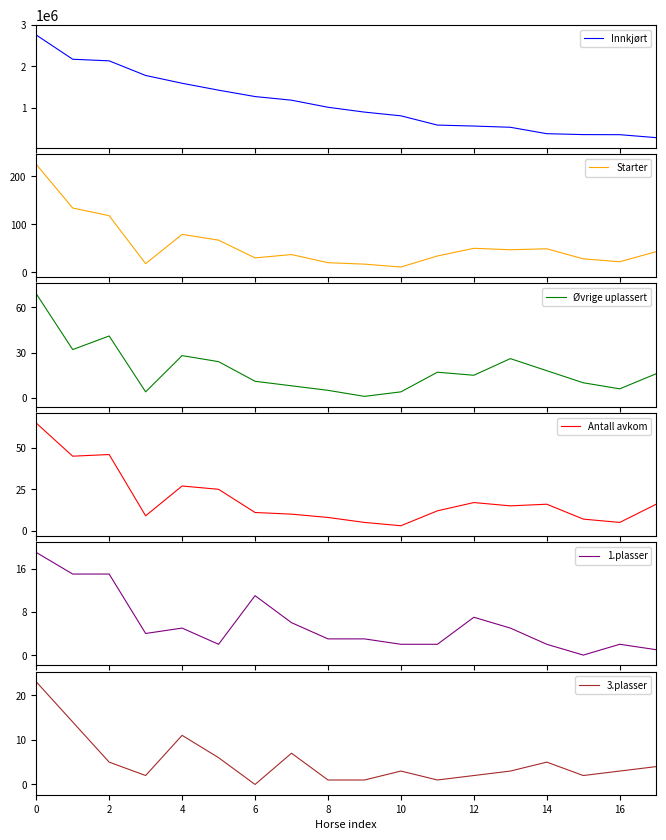

True or false: Innkjørt and 1.plasser intersect in this chart.

False